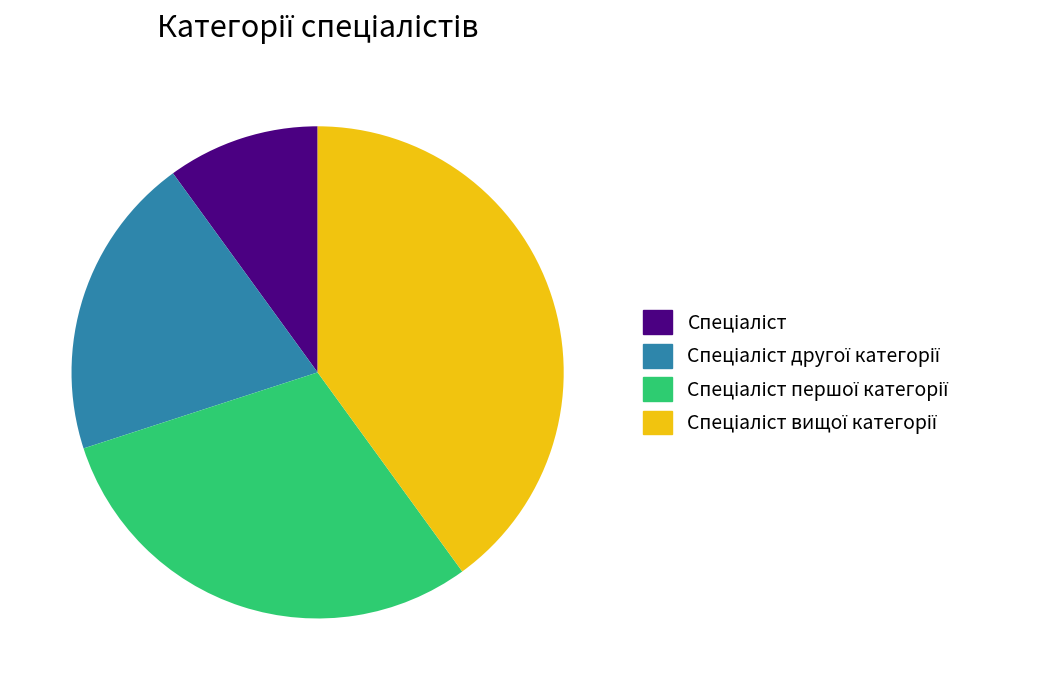

Does any single category account for the majority?

No